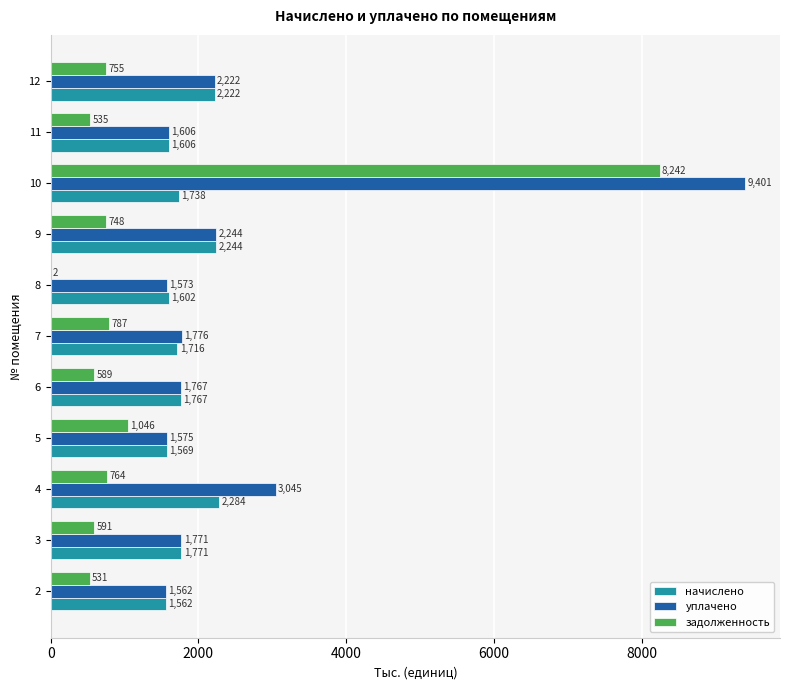

Where is начислено nearest to the value 1922?

3